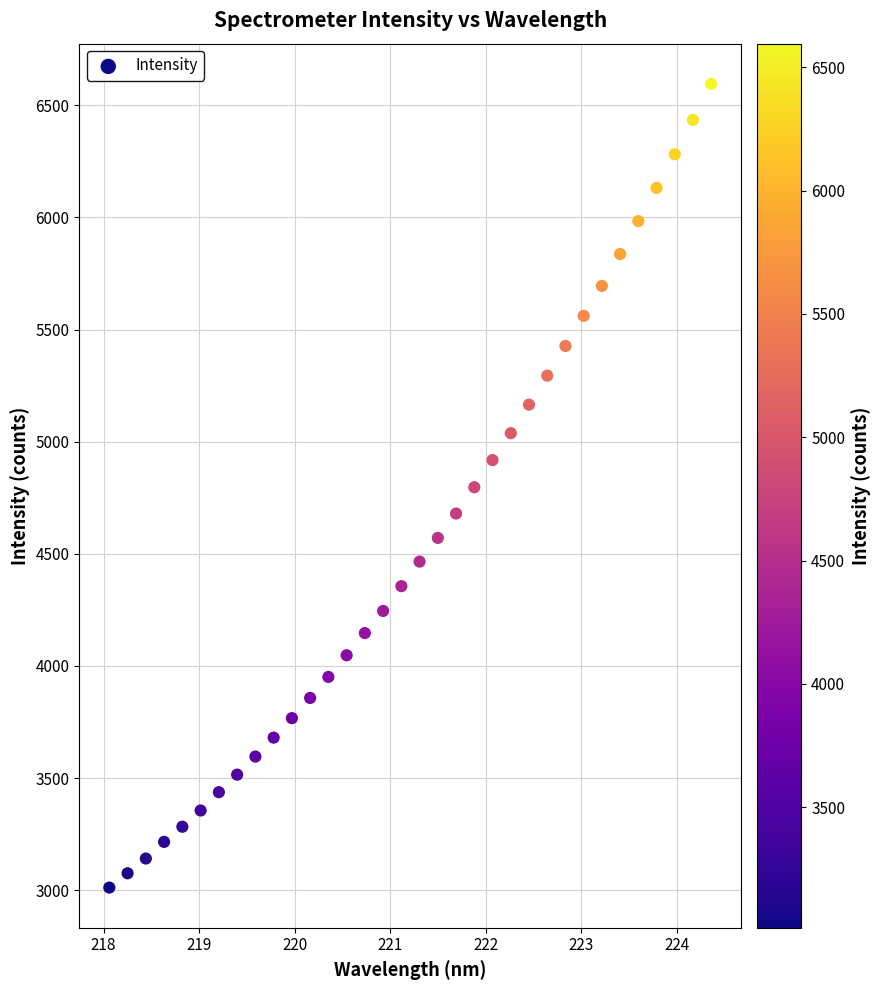

What is the range of Y values (max minus min)?

3583.8